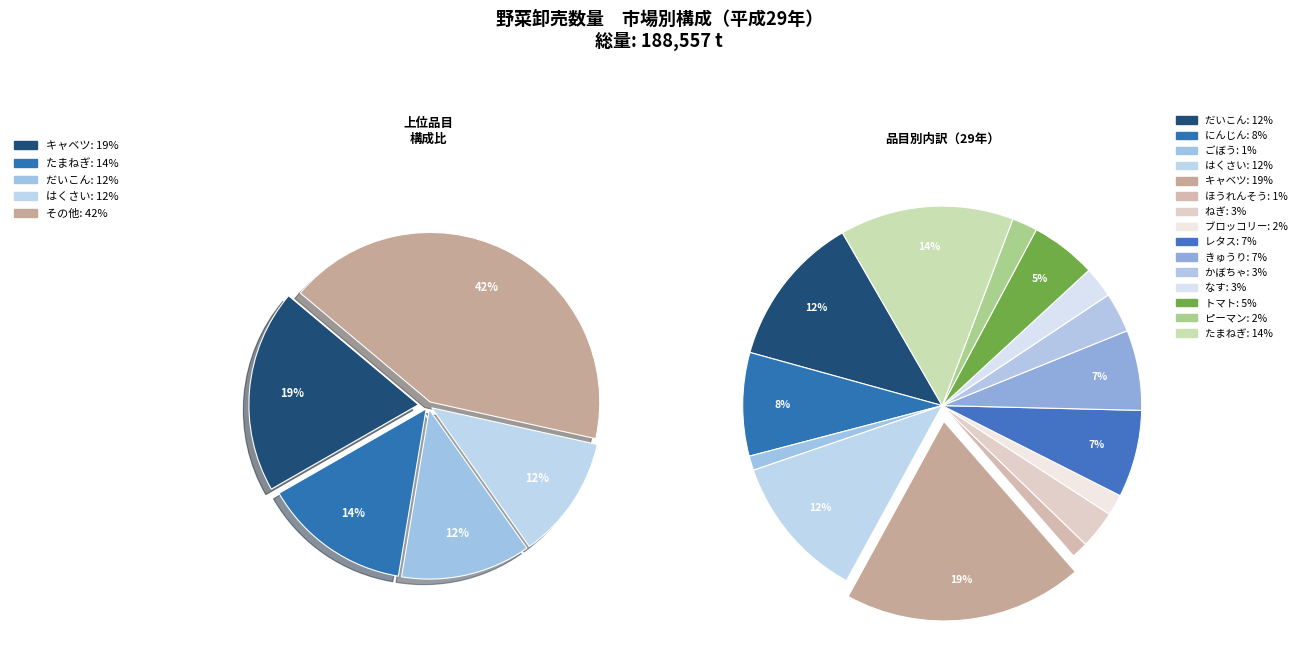

To the nearest percent, what is the average slice percentage?

7%